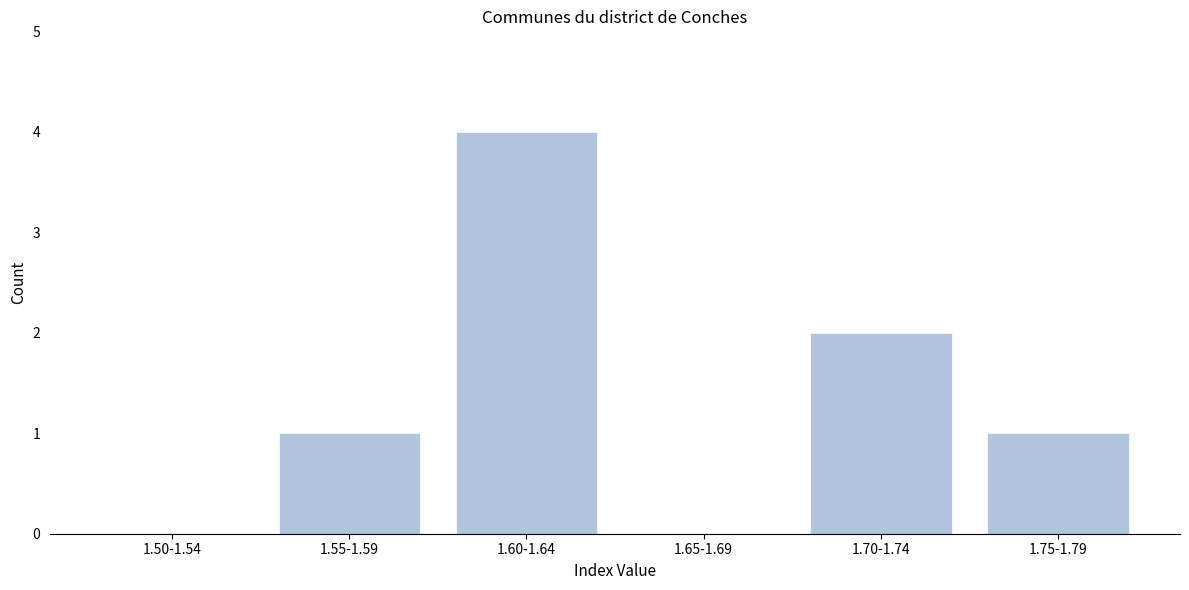

Reading left to right, list all the values displayed in this chart.

1.50-1.54=0	1.55-1.59=1	1.60-1.64=4	1.65-1.69=0	1.70-1.74=2	1.75-1.79=1